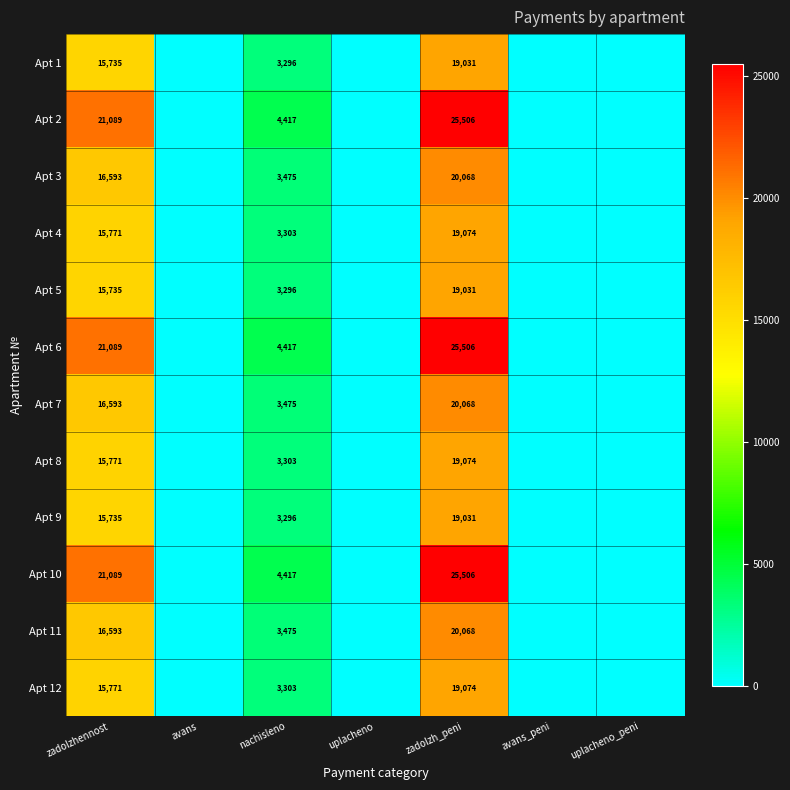

The Apt 9 series shows 26229.2 at zadolzh_peni. True or false?

False